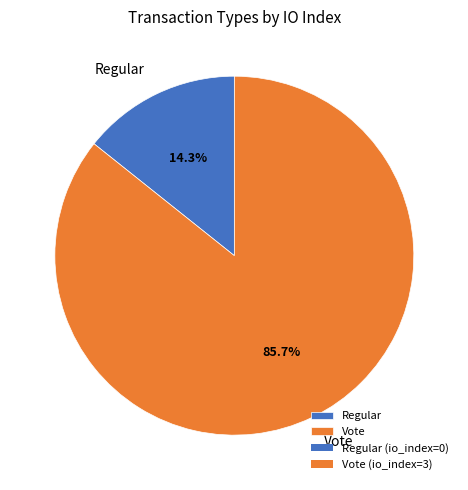

Does Regular represent more than half of the total?

No